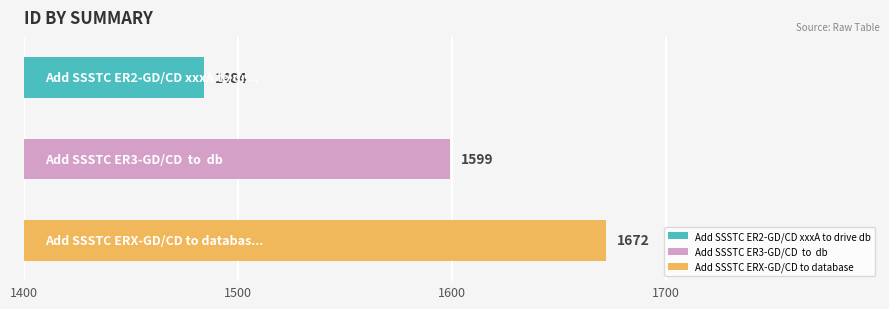

How many values are below 1599?

1